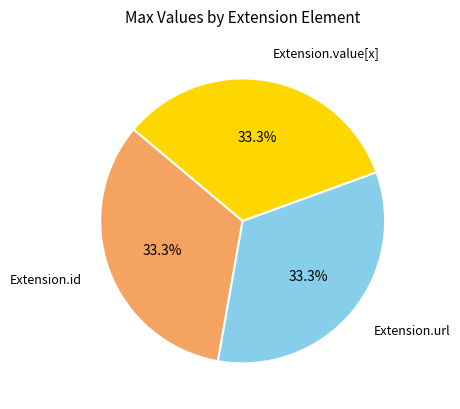

How many slices are in this pie chart?

3